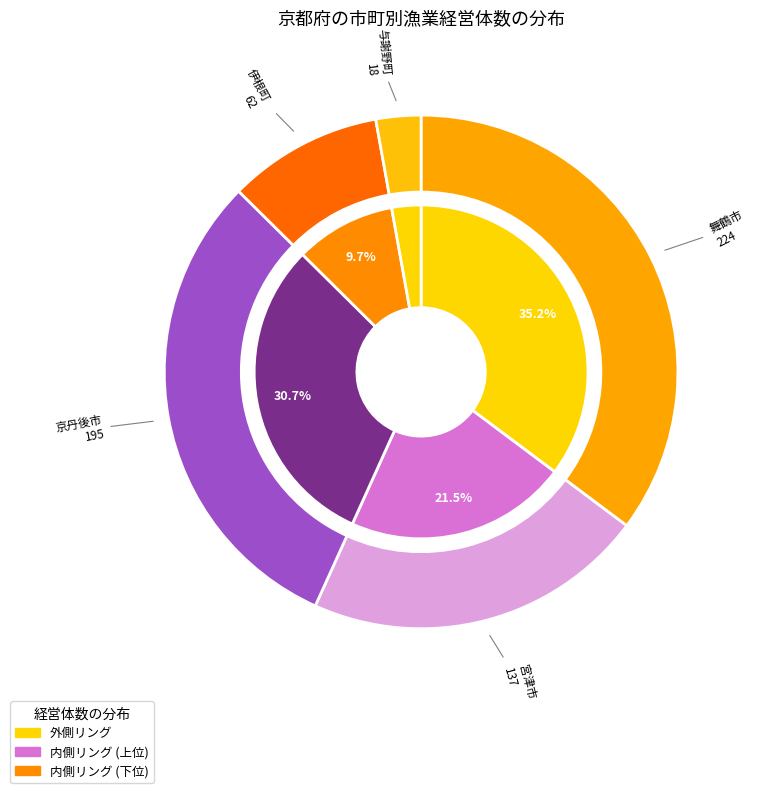

How many segments does this pie chart have?

5